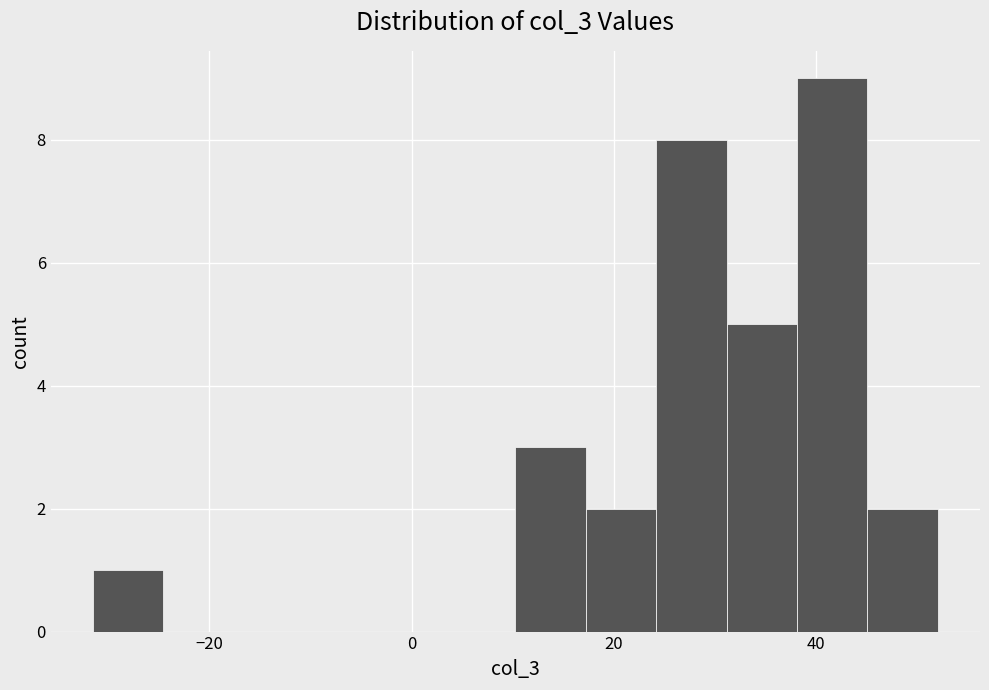

Read against the x-axis, roughly where is the centre of the tallest bar?

42